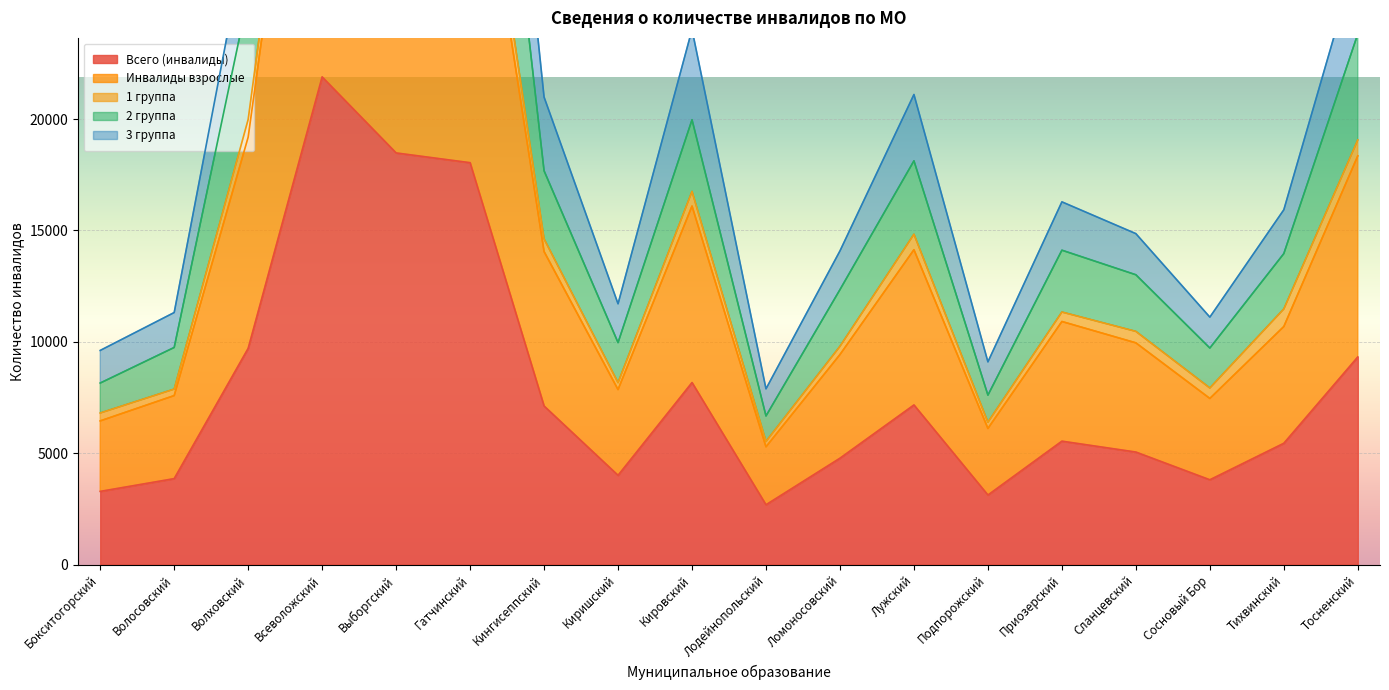

Which category has the highest value in the 2 группа series?

Всеволожский